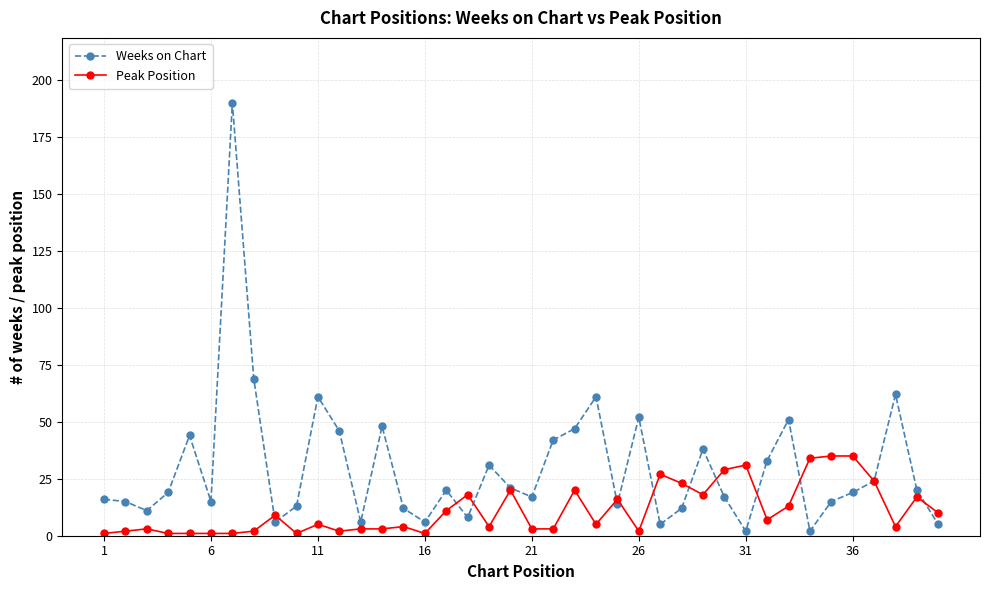

What is the maximum value for Peak Position?

35